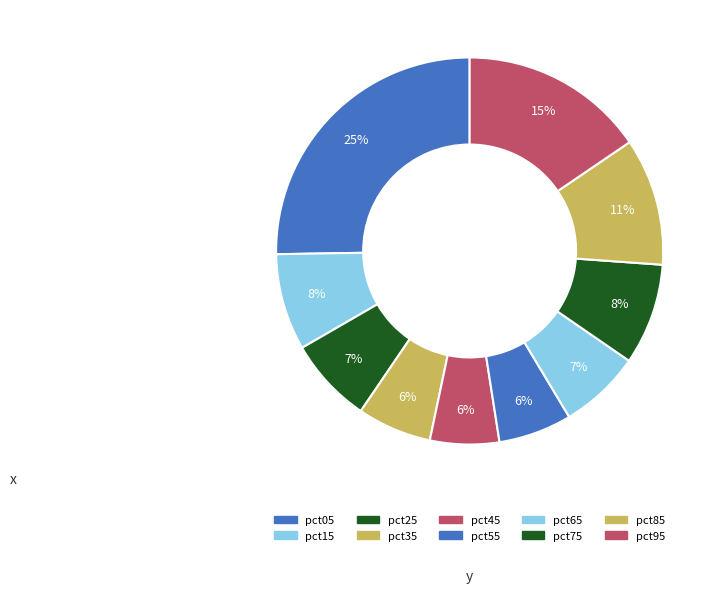

How many slices are in this pie chart?

10